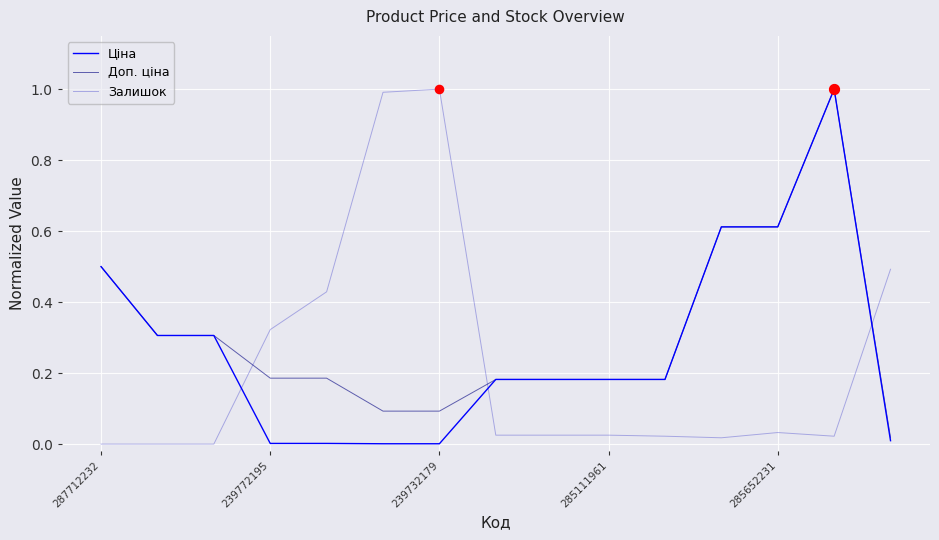

At how many categories does at least one series exceed 0?

15